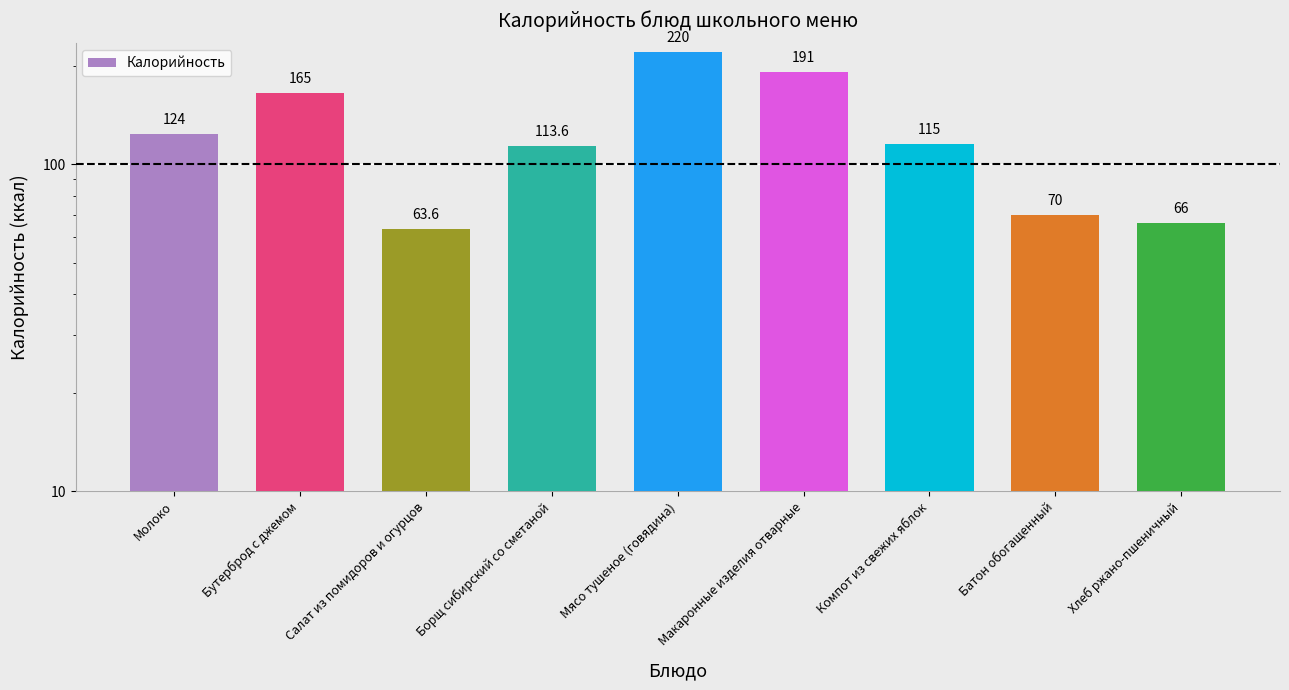

Is it true that the value at Макаронные изделия отварные is 191.0?

True